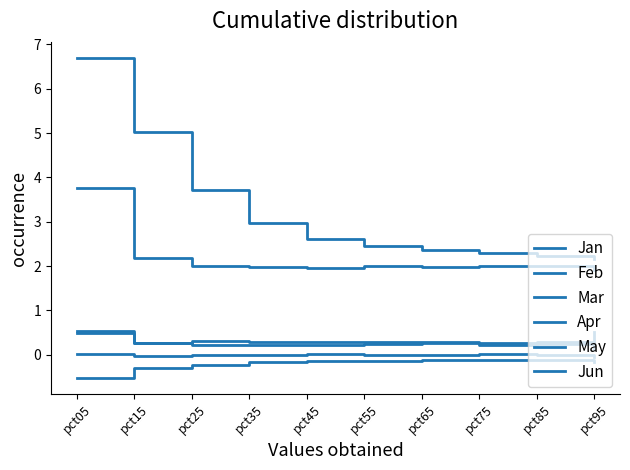

What is the highest value of the Mar series?

-0.1